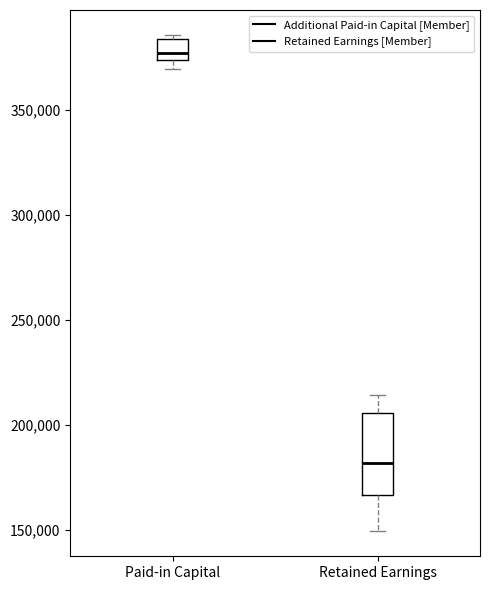

Reading left to right, transcribe this box plot: for each box, give where its median line is, the range the box spans, and where its two whiskers end, as read against the y-axis. The values are not printed on the chart, so give them approximately, as read against the axis.

Paid-in Capital: median 375000 (just above the box's lower edge), box 375000 to 385000, whiskers 370000 to 385000 (just above the box's upper edge)
Retained Earnings: median 180000, box 165000 to 205000, whiskers 150000 to 215000